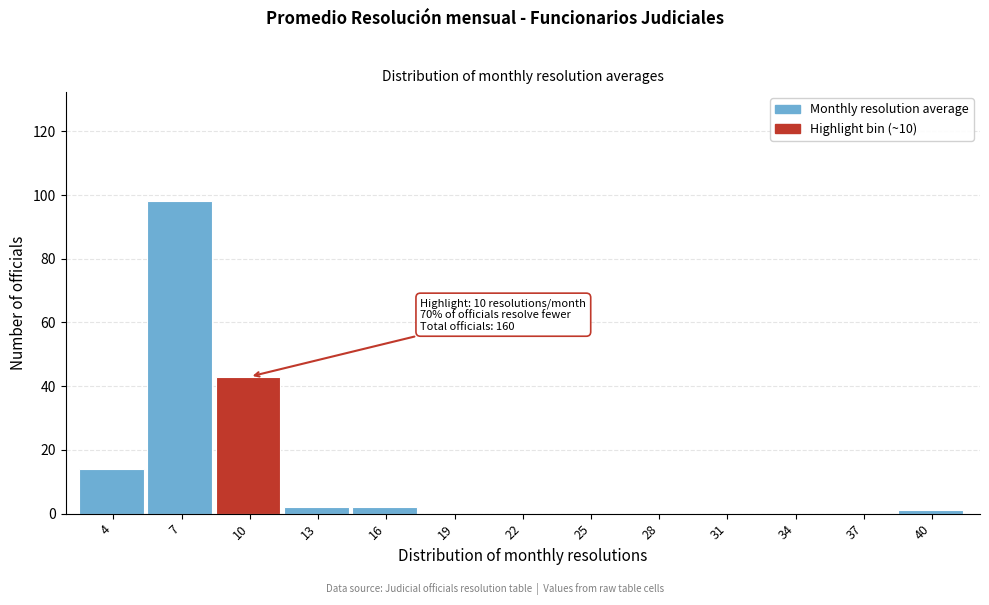

Reading left to right, what are all the values shown in this chart?

4=14	7=98	10=43	13=2	16=2	19=0	22=0	25=0	28=0	31=0	34=0	37=0	40=1